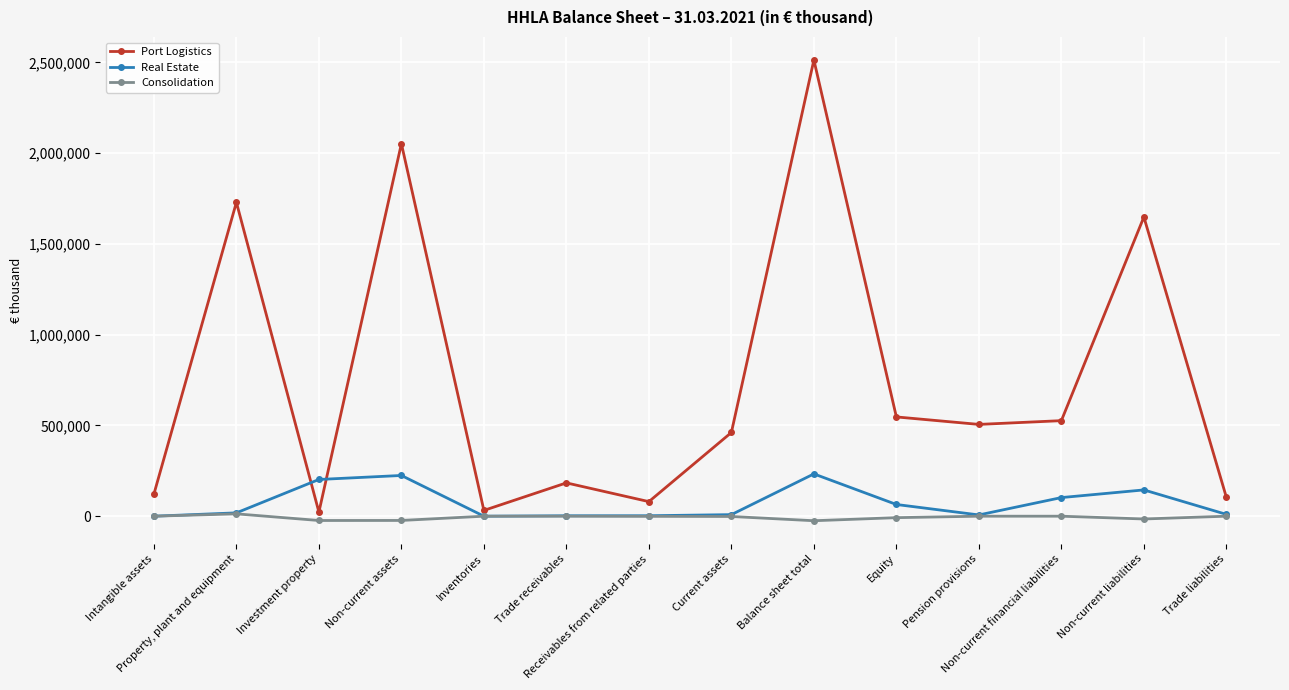

List the series in order of their peak value, highest first.

Port Logistics, Real Estate, Consolidation